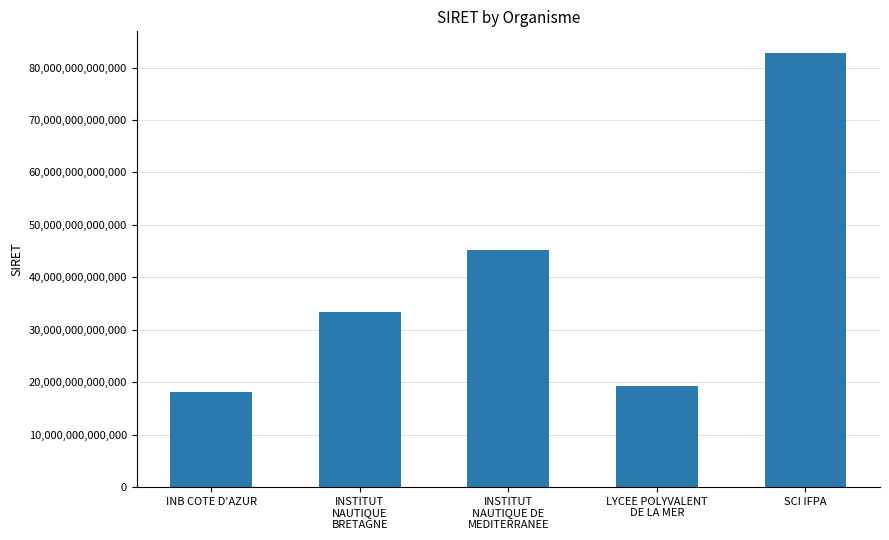

What is the approximate value at INB COTE D'AZUR, to the nearest 100?

18060001700400